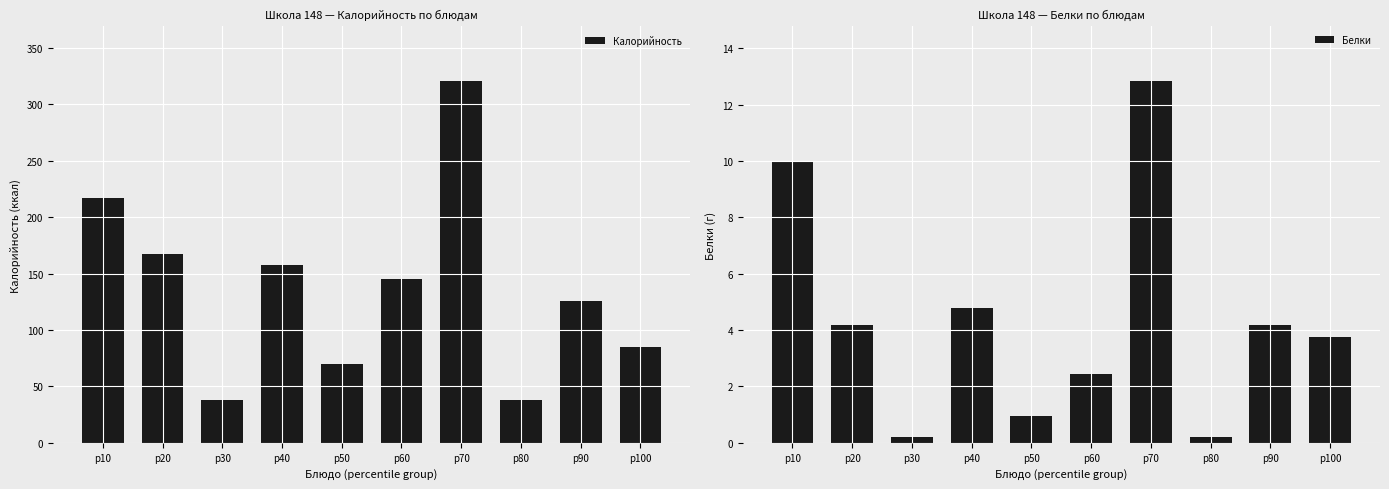

Which series has the widest spread of values?

Калорийность